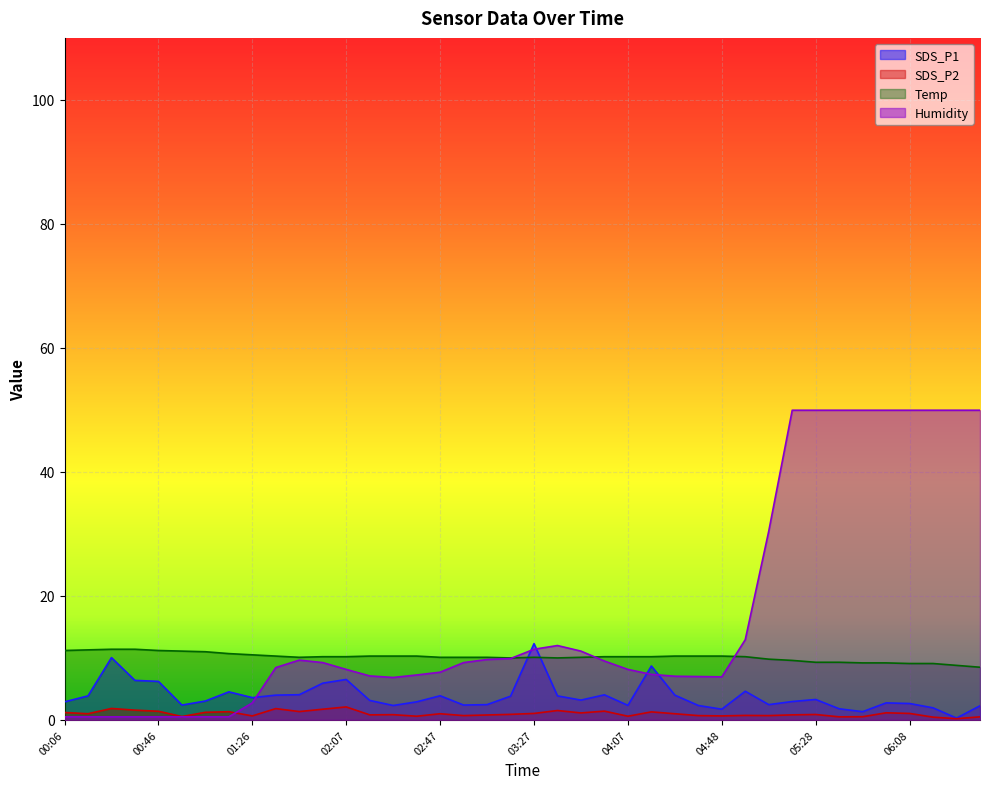

Which series changed the most between 00:46 and 04:48?

Humidity